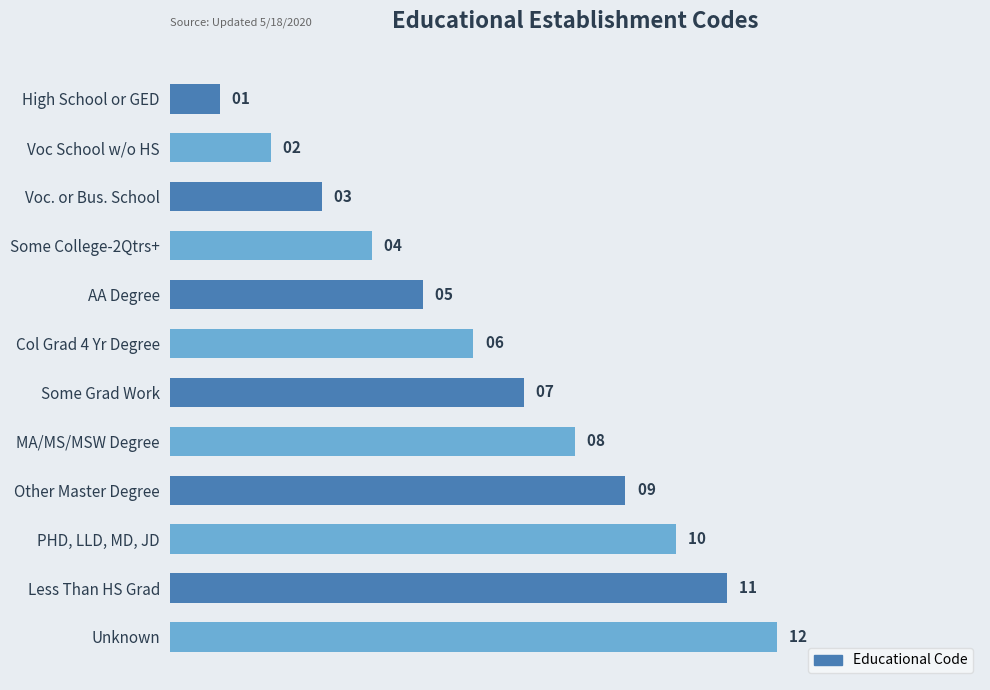

Is it true that the value at Other Master Degree is 9?

True